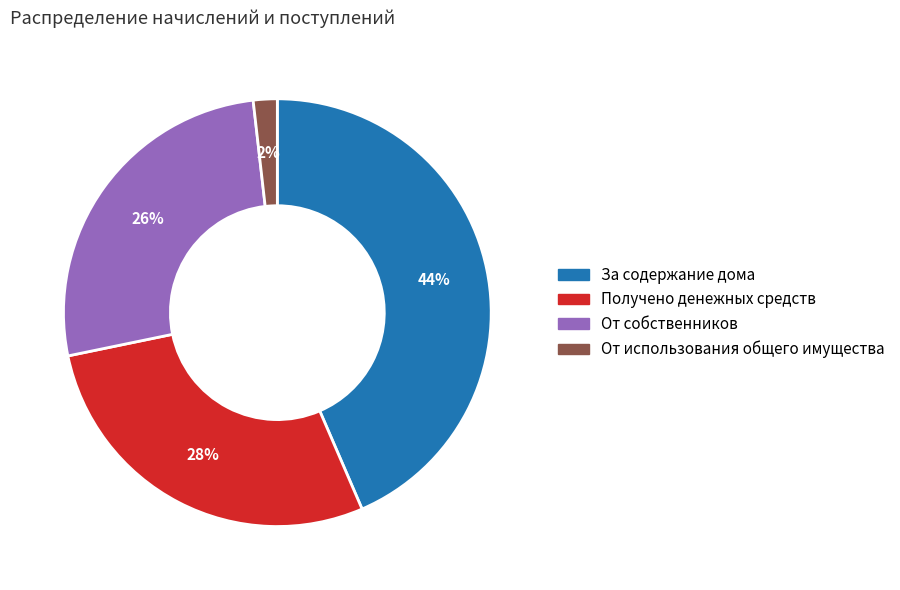

Count the number of slices in the pie.

4